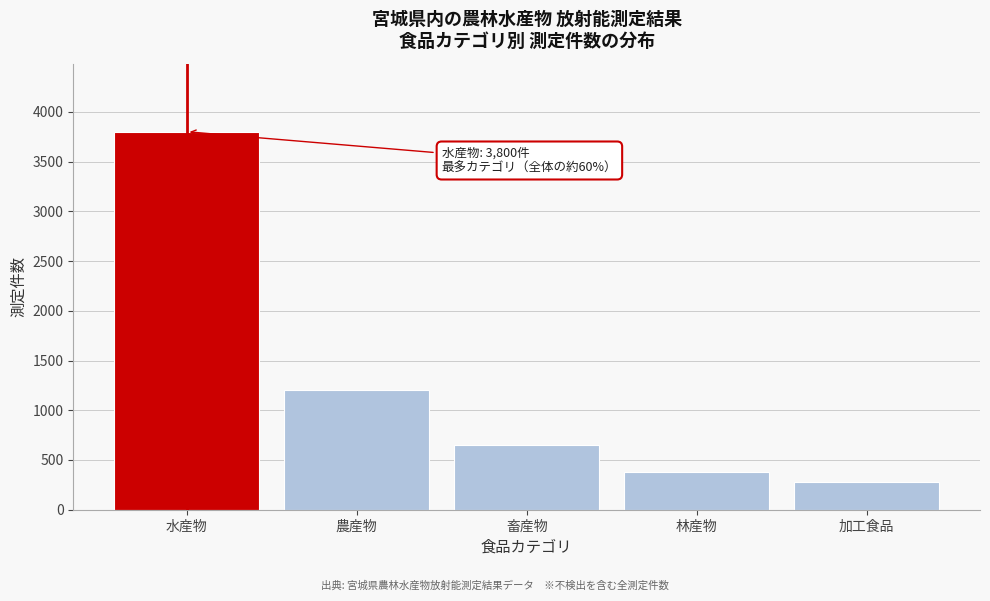

Reading right to left, list all the values displayed in this chart.

加工食品=276	林産物=380	畜産物=650	農産物=1200	水産物=3800